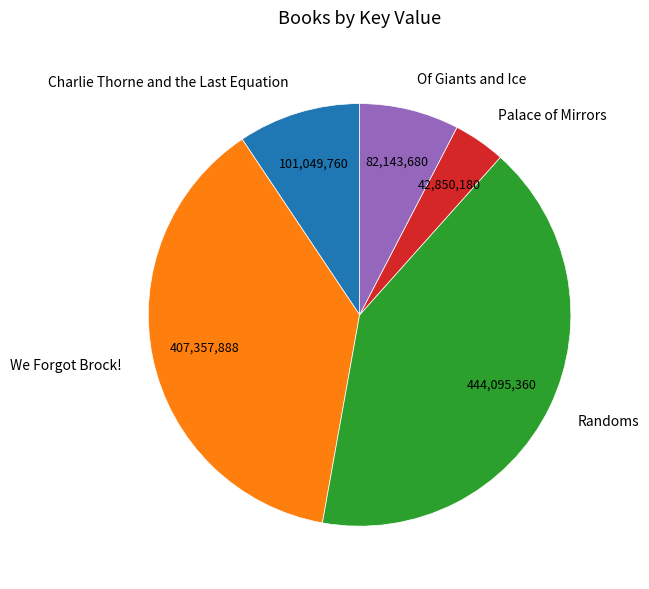

Approximately how many times larger is the value at We Forgot Brock! compared to Palace of Mirrors?

9.5